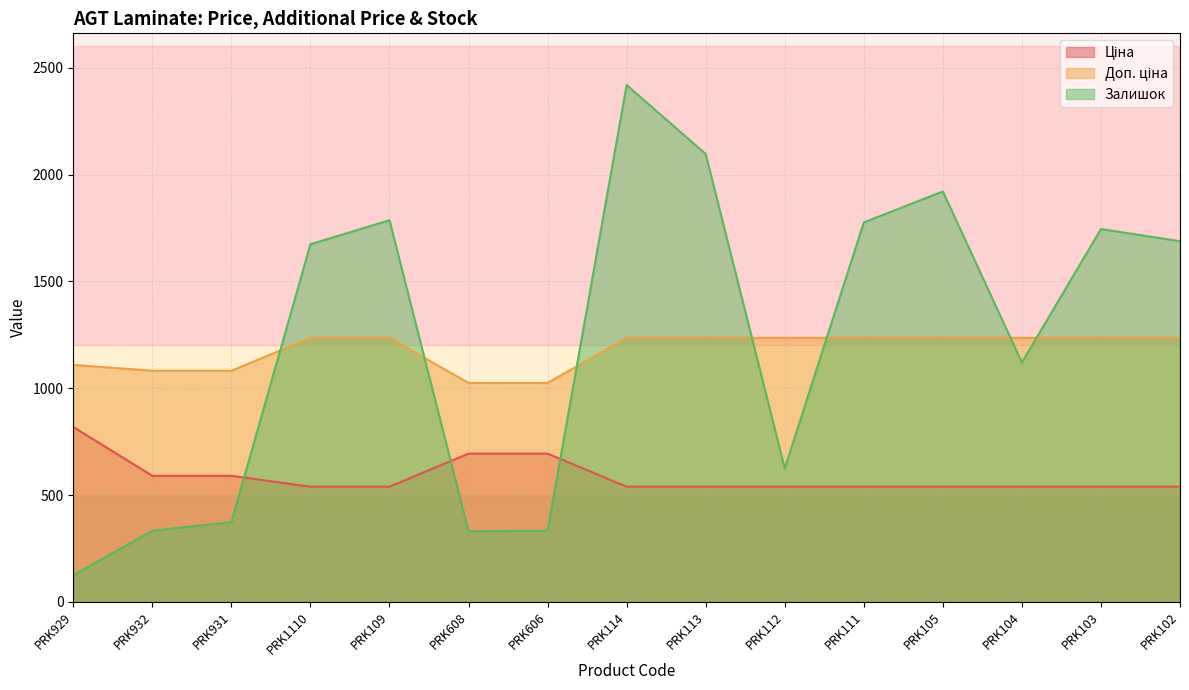

Which category has the lowest value across all series?

PRK929